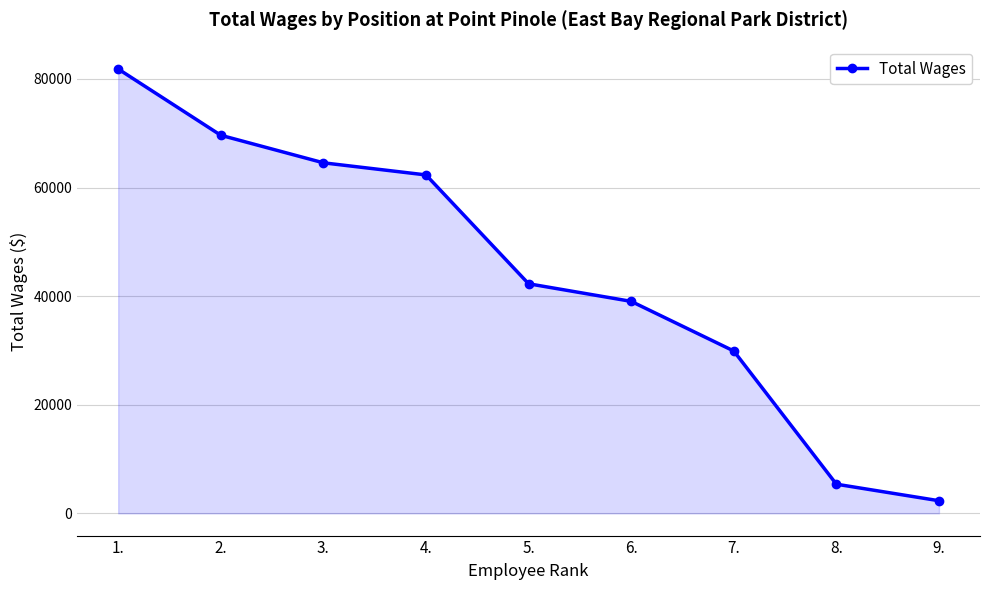

What is the label of the 2nd point from the right?

8.